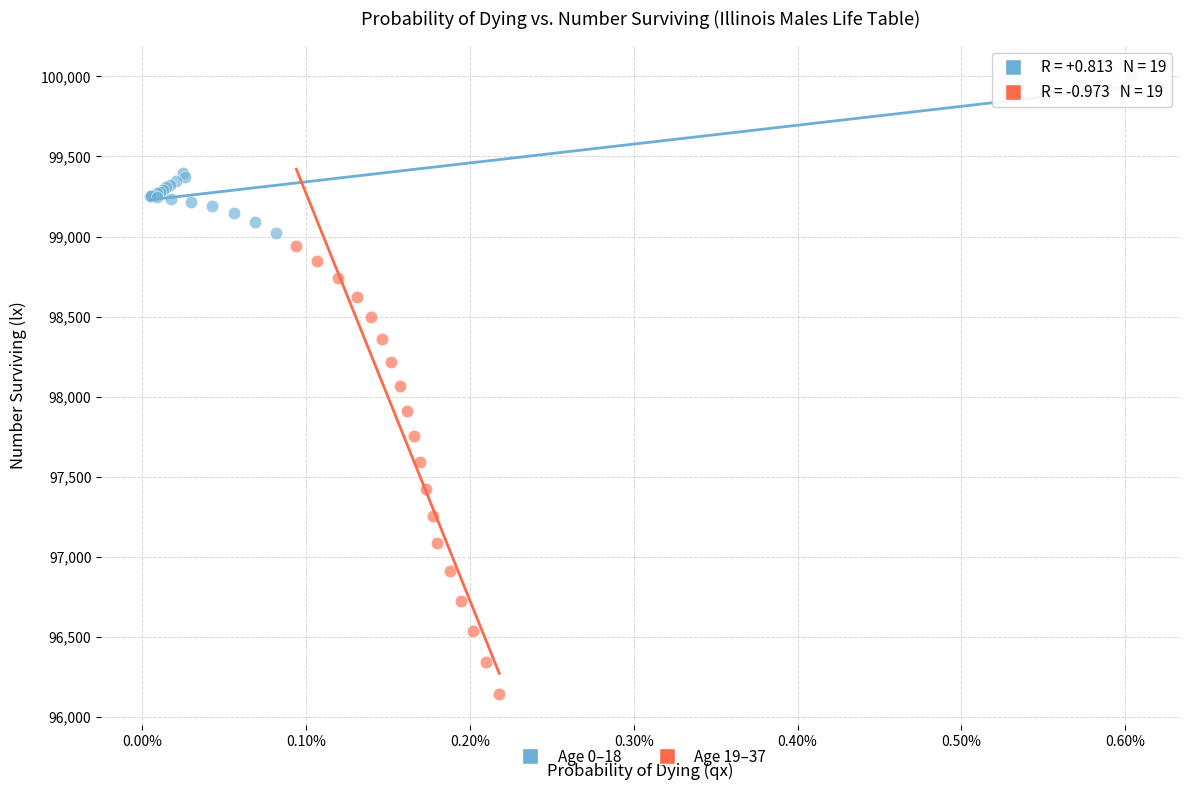

Which series has the widest spread of Y values?

Age 19–37